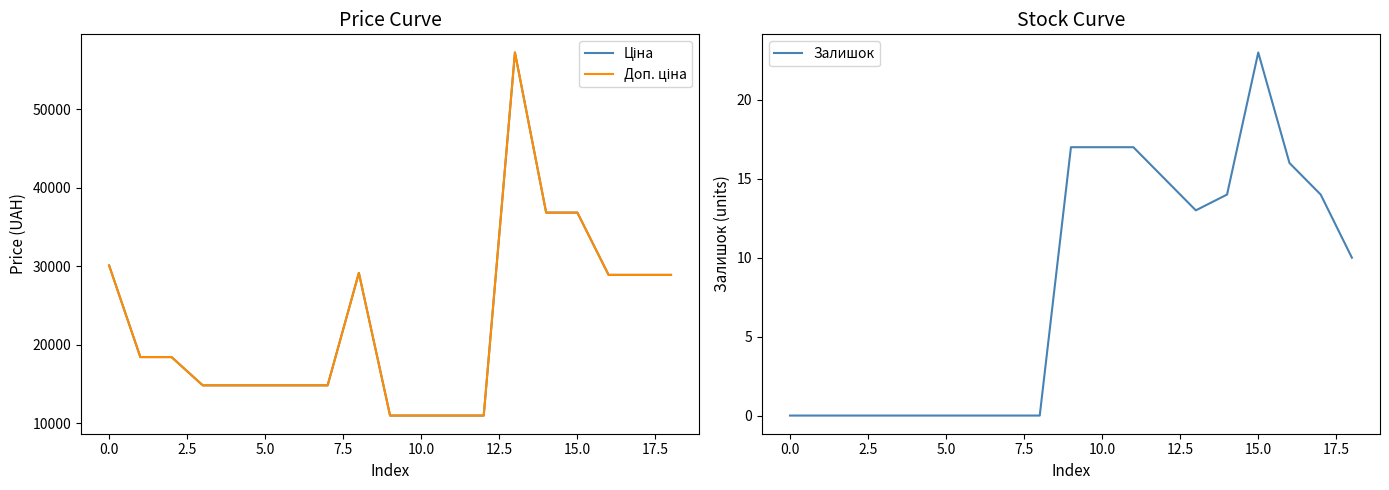

What is the value of the Залишок point at the 11th from the left?

17.0